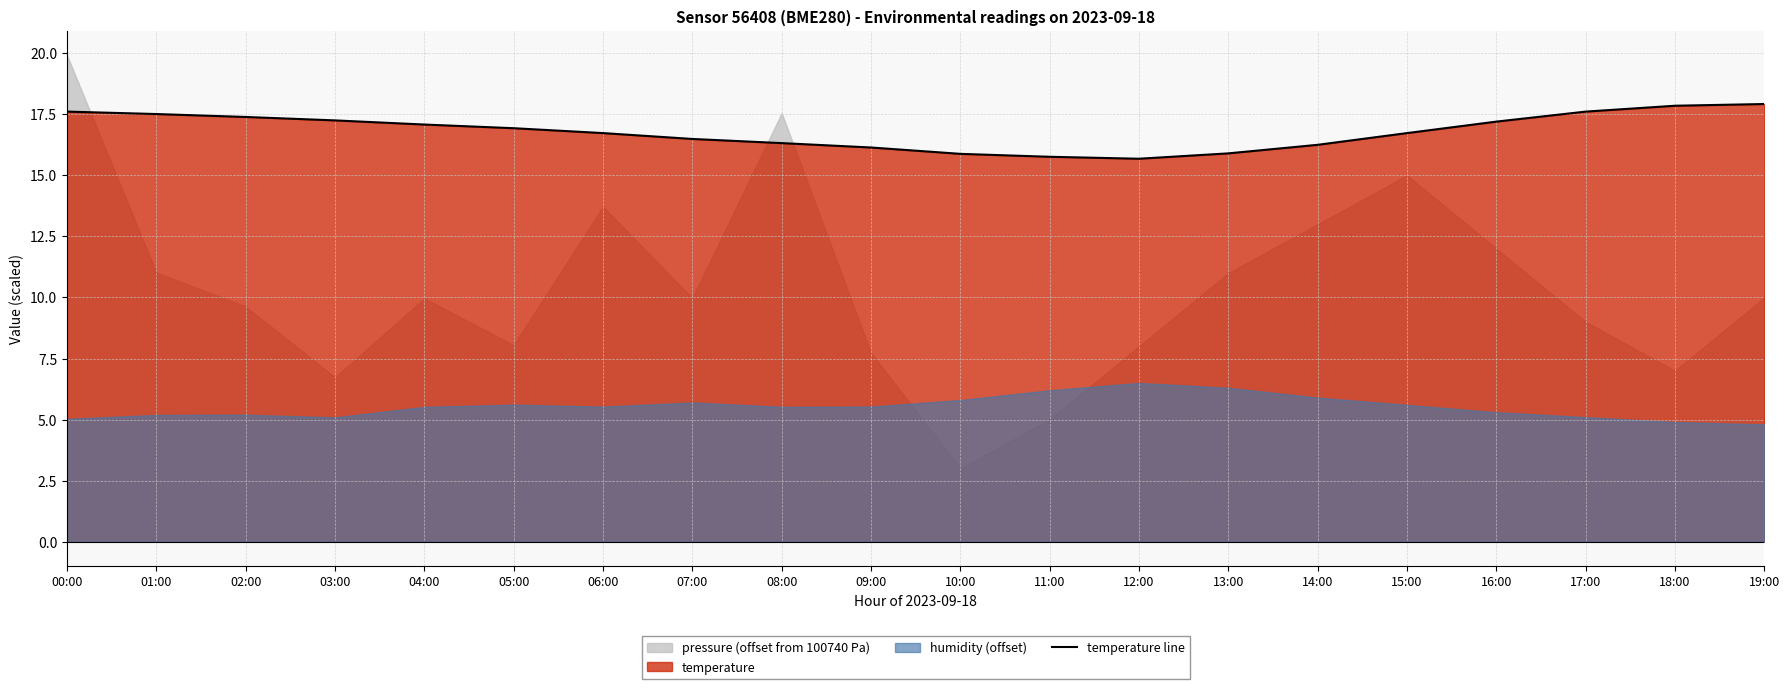

What is the label of the 9th point from the left?

08:00